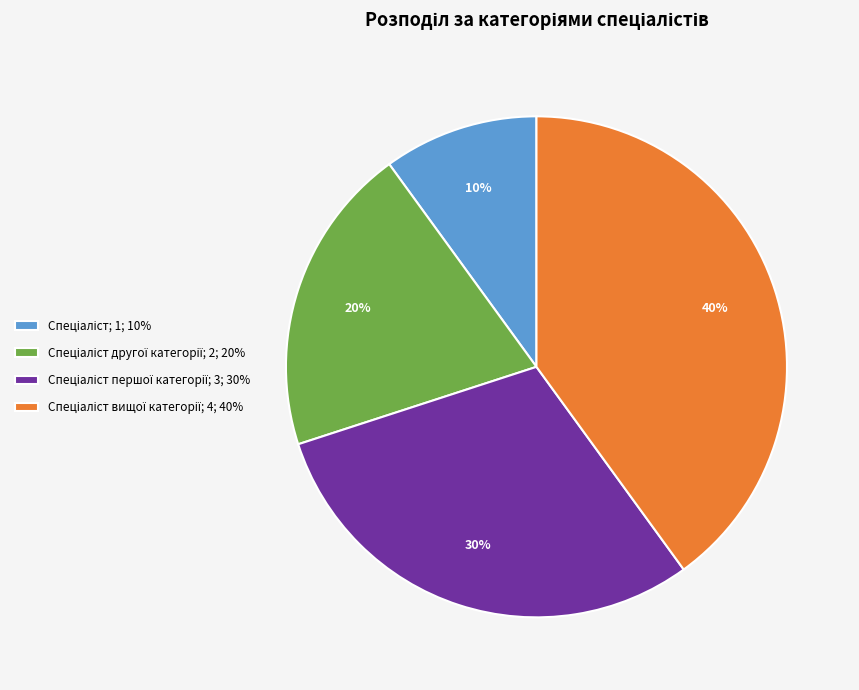

To the nearest percent, what is the average slice percentage?

25%